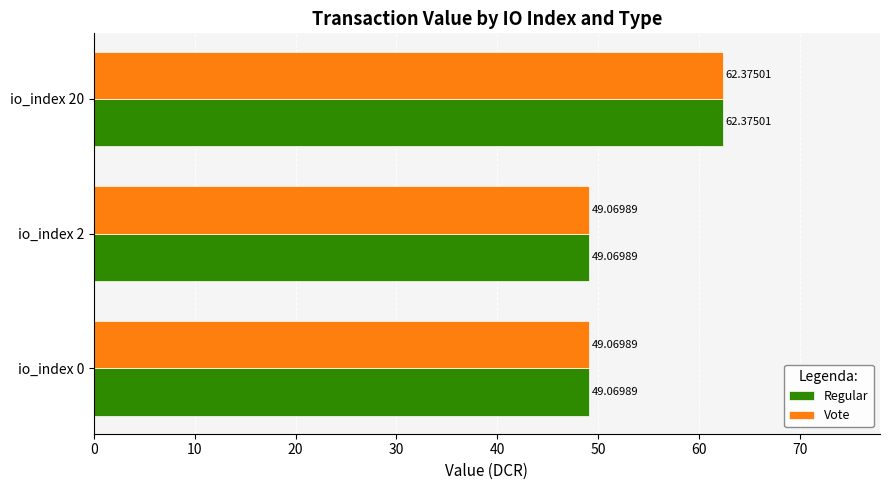

At which category is the sum across all series the highest?

io_index 20